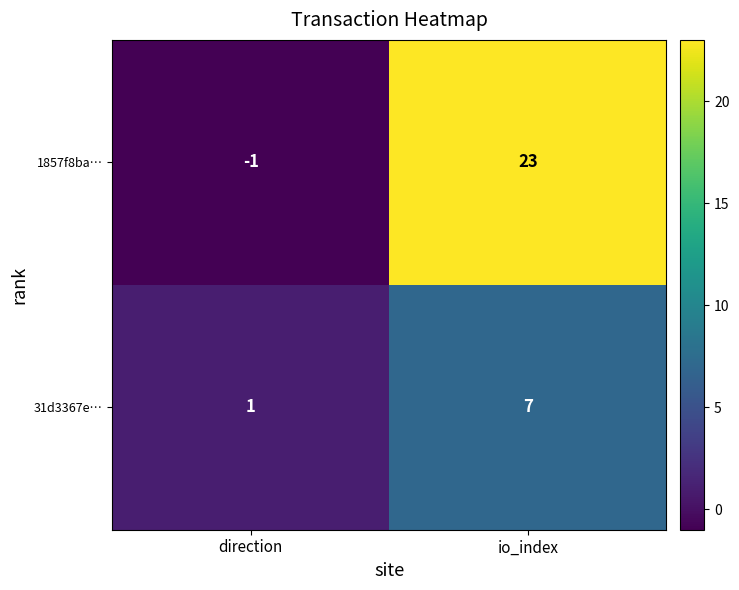

The value of 1857f8ba… at direction is -1. True or false?

True